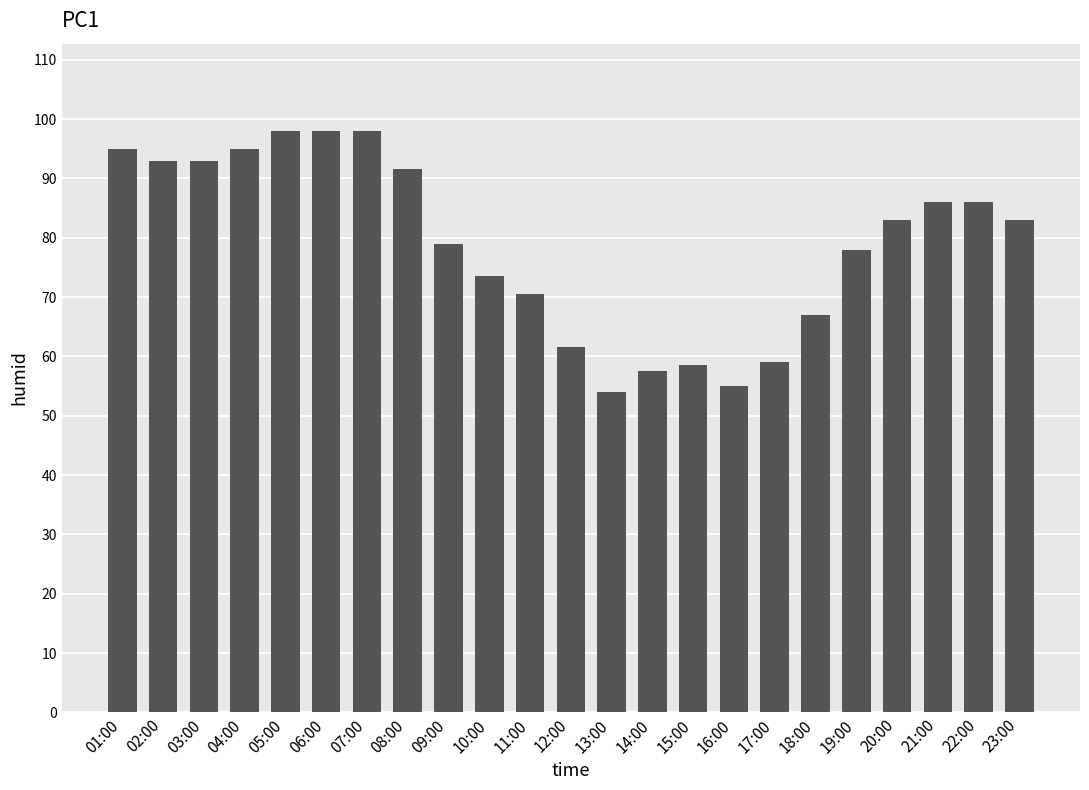

How many series are shown in this chart?

1